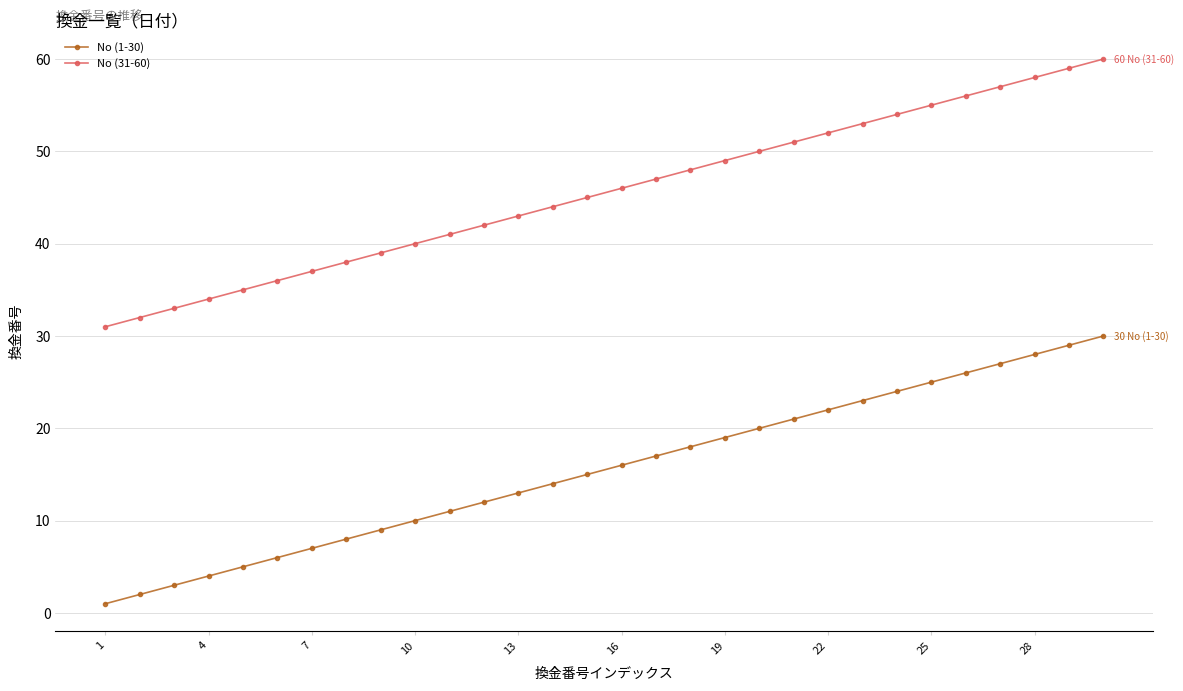

Which series has the largest total across all categories?

No (31-60)